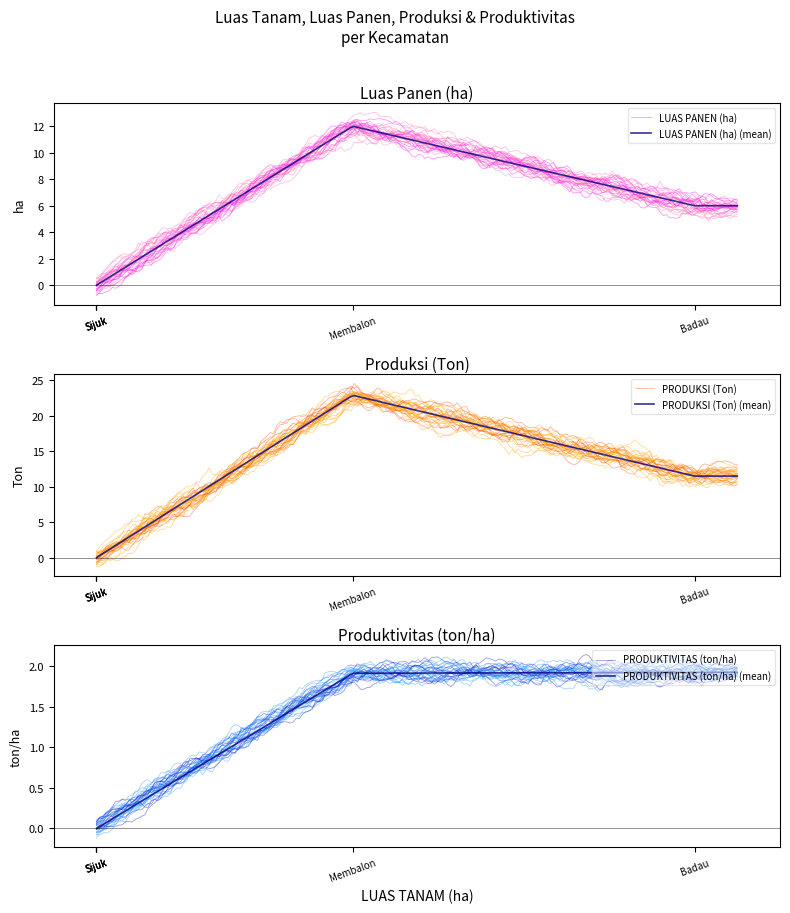

Which series has the widest spread of values?

PRODUKSI (Ton)